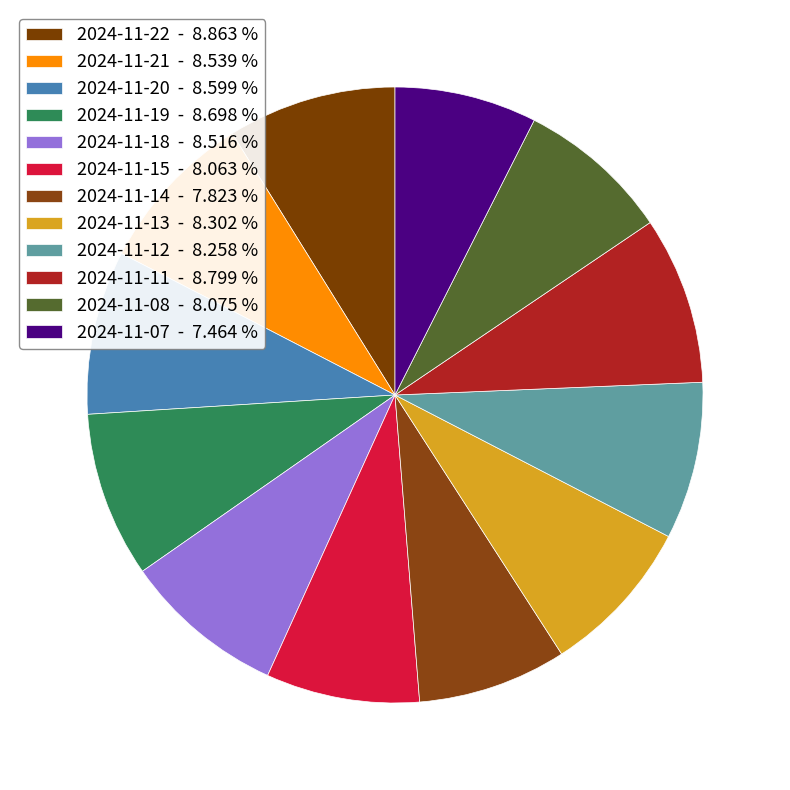

How many segments does this pie chart have?

12